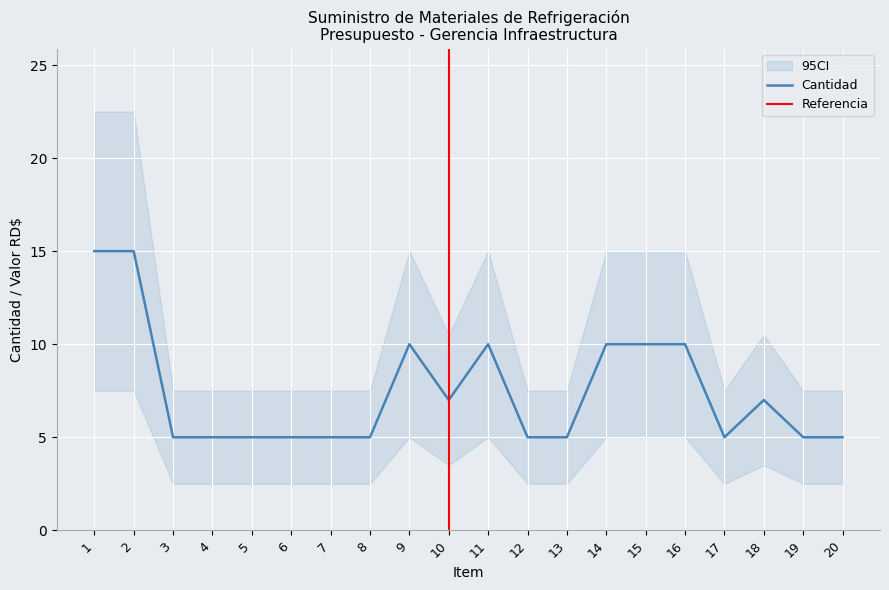

What is the change in value from 4 to 18?

+2